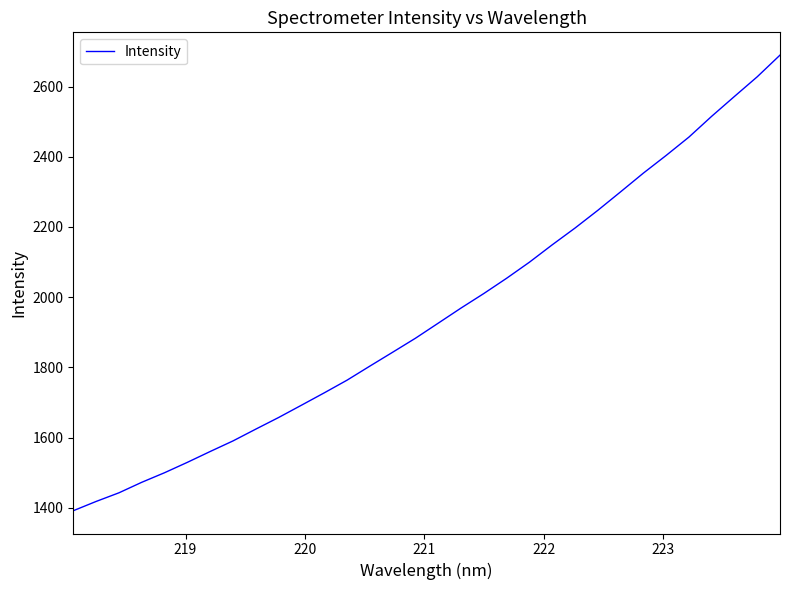

What is the difference between the maximum and minimum values?

1298.1